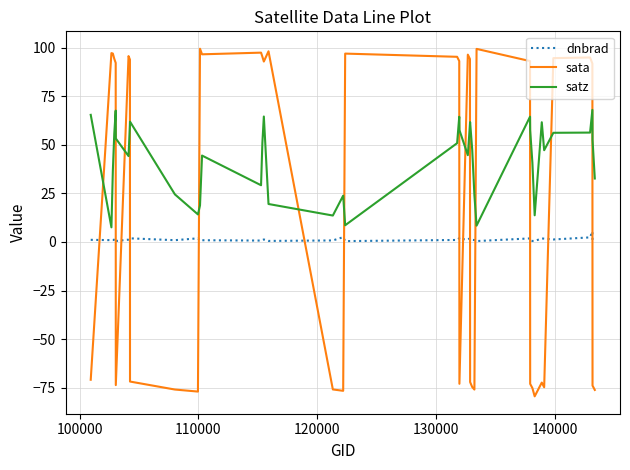

True or false: sata and dnbrad cross at least once.

True